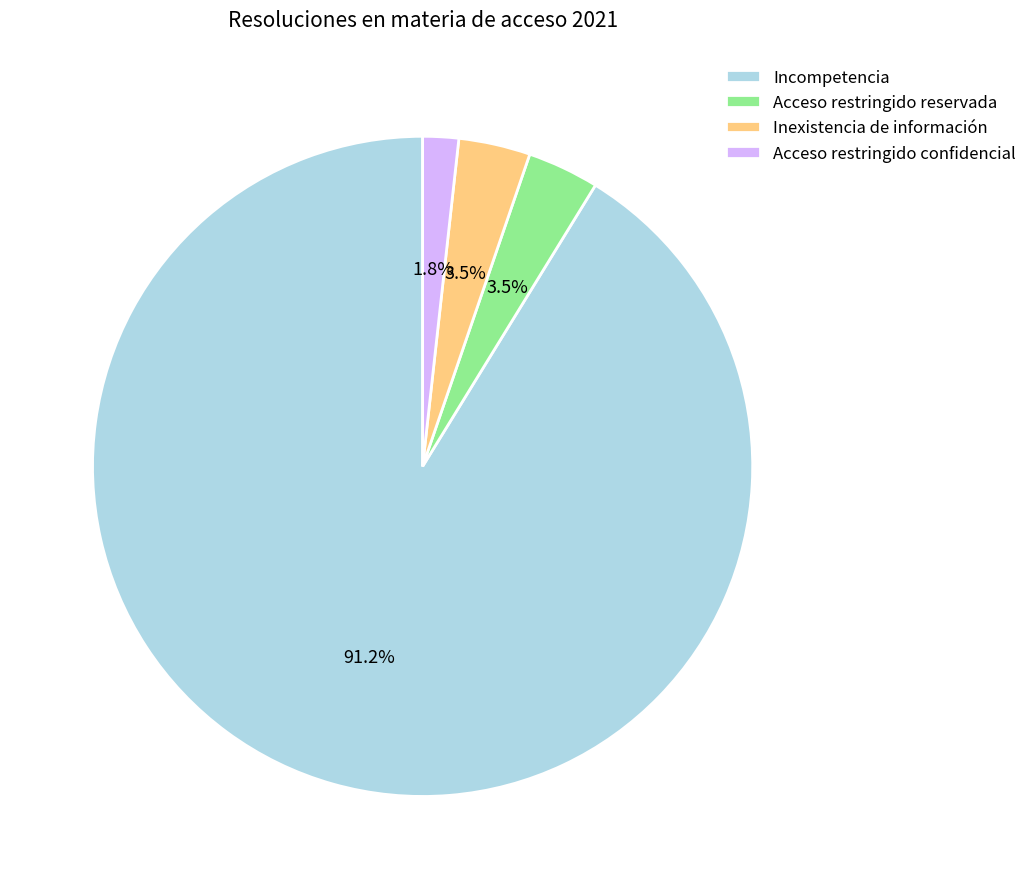

Which slice represents more than half of the pie?

Incompetencia